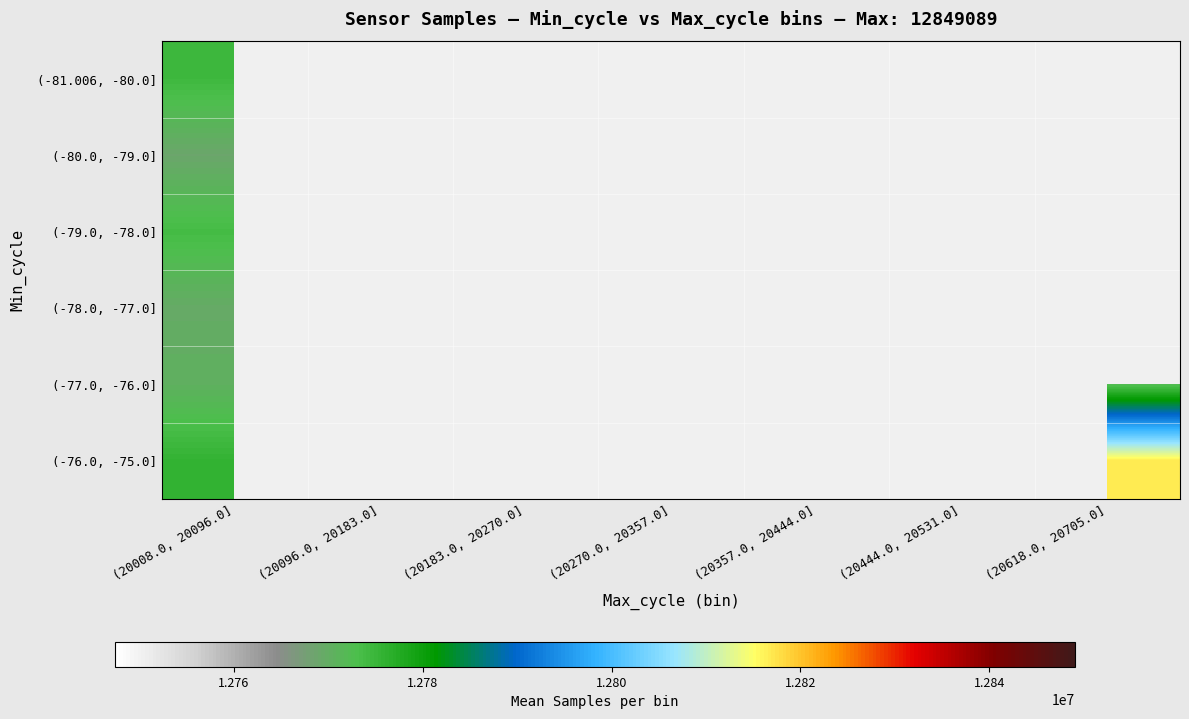

At how many categories does at least one series exceed 12840526?

1